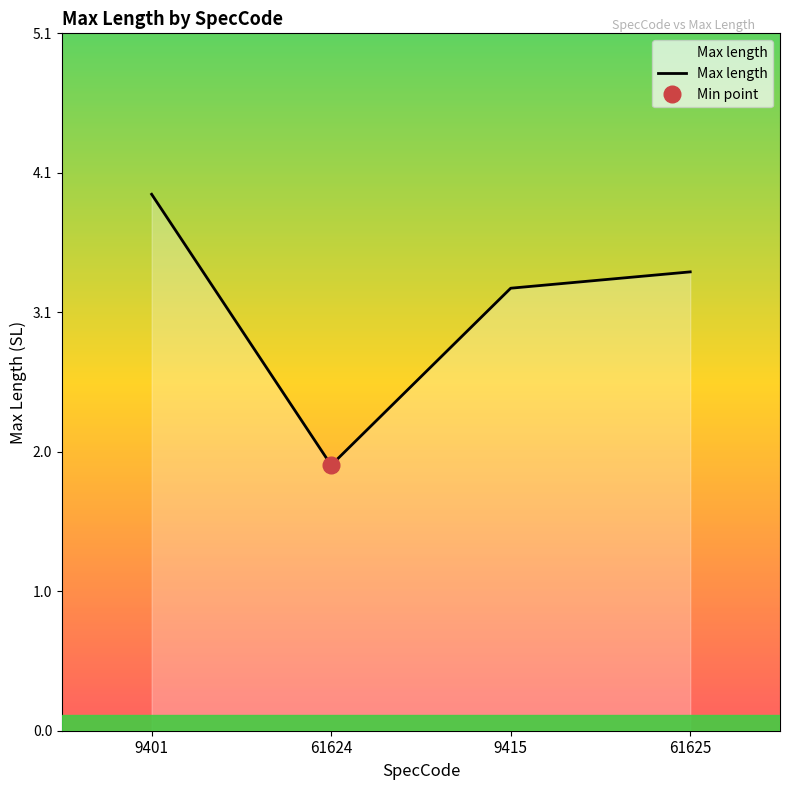

True or false: there are more than 1 points higher than both neighbors.

False